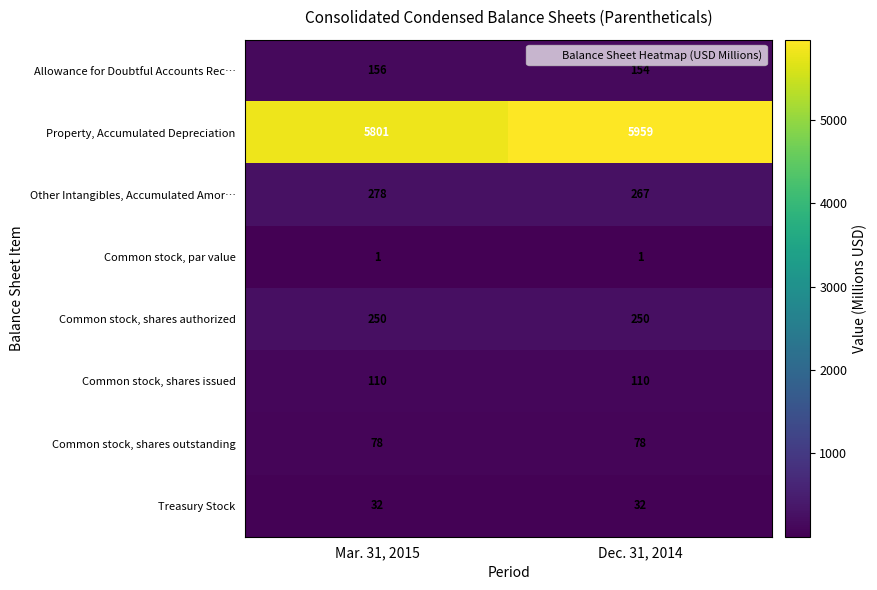

At how many categories does at least one series exceed 2192?

2